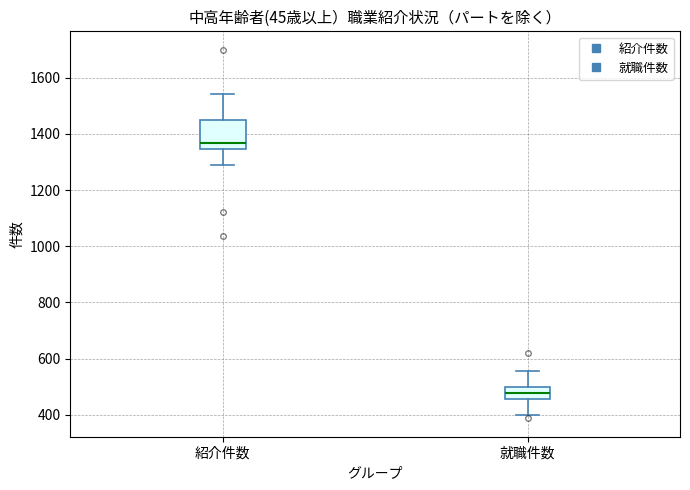

Reading left to right, read every box against the y-axis: the position of its median line, the range the box covers, and the ends of its whiskers. The values are not printed on the chart, so give them approximately, as read against the axis.

紹介件数: median 1360, box 1340 to 1460, whiskers 1300 to 1540
就職件数: median 480, box 460 to 500, whiskers 400 to 560